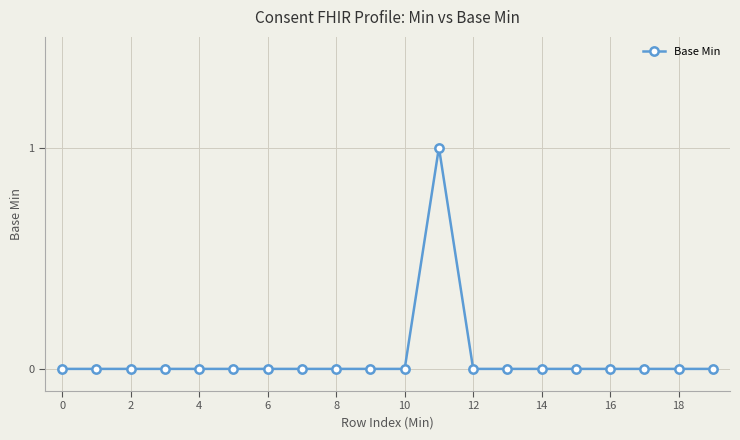

Reading left to right, what are all the values shown in this chart?

0	0	0	0	0	0	0	0	0	0	0	1	0	0	0	0	0	0	0	0